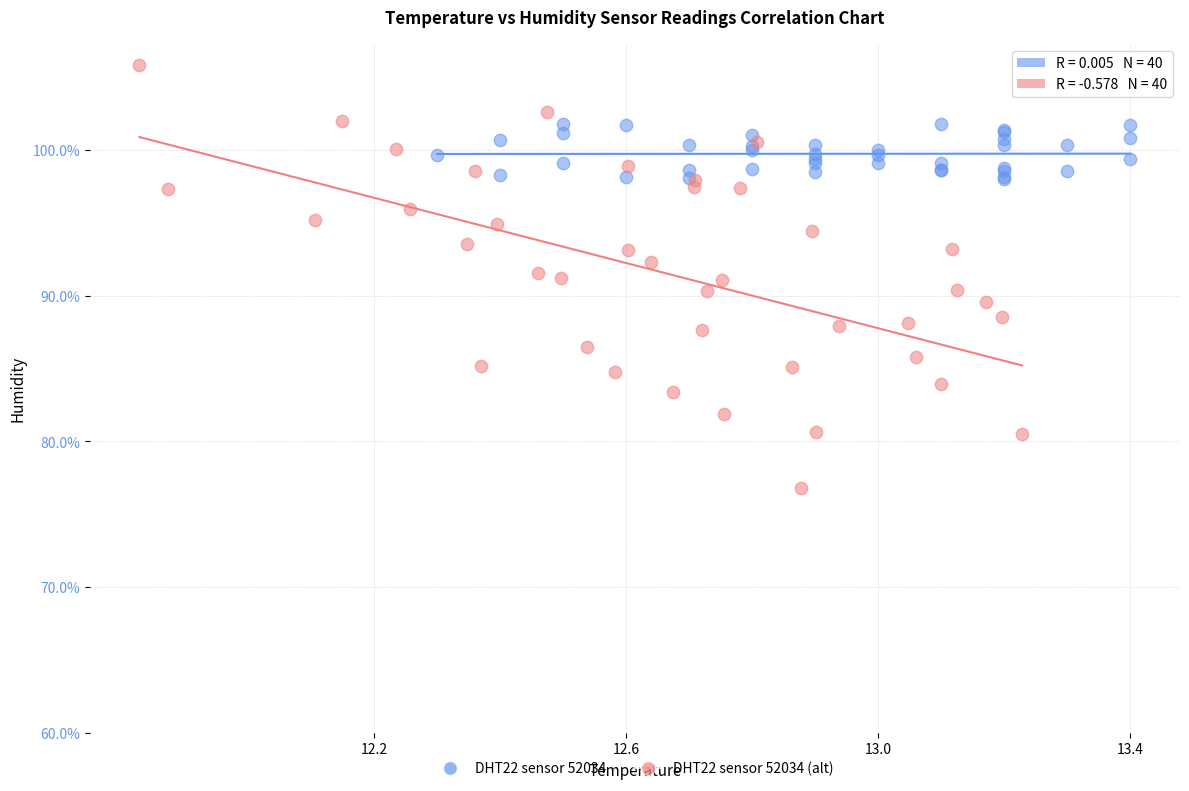

Which series contains the highest Y value?

DHT22 sensor 52034 (alt)